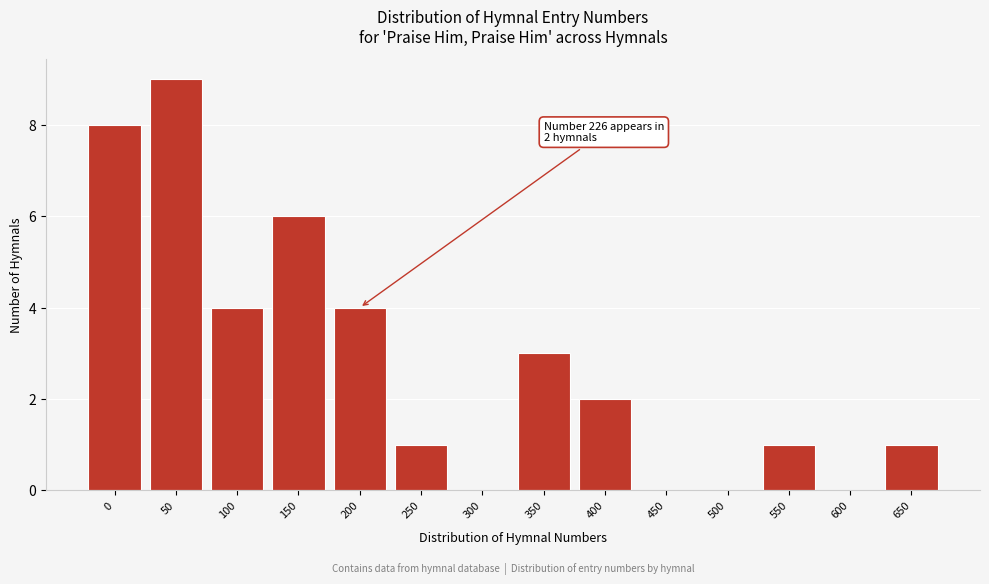

Reading left to right, list all the values displayed in this chart.

0=8	50=9	100=4	150=6	200=4	250=1	300=0	350=3	400=2	450=0	500=0	550=1	600=0	650=1